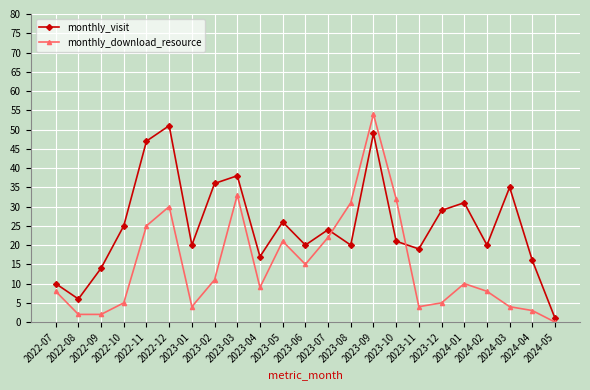

After their last crossing, which series has the higher values: monthly_download_resource or monthly_visit?

monthly_visit